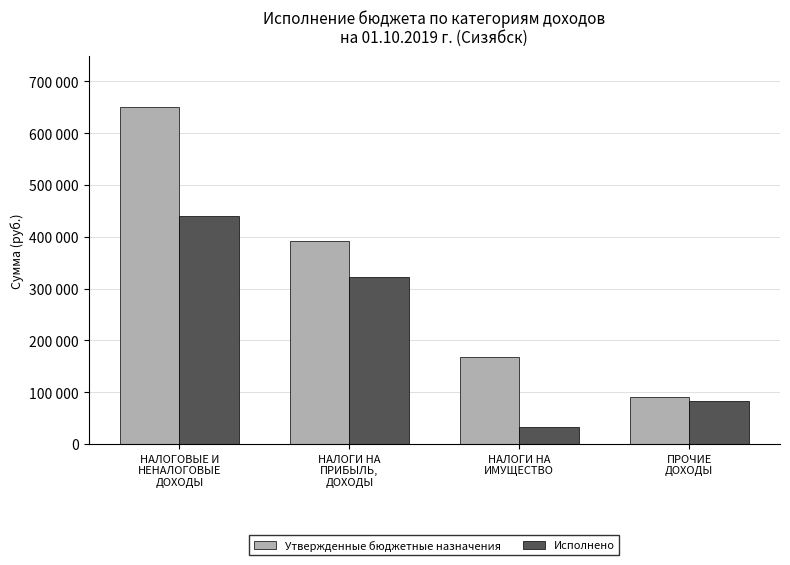

What are all the series names shown in the legend?

Утвержденные бюджетные назначения, Исполнено